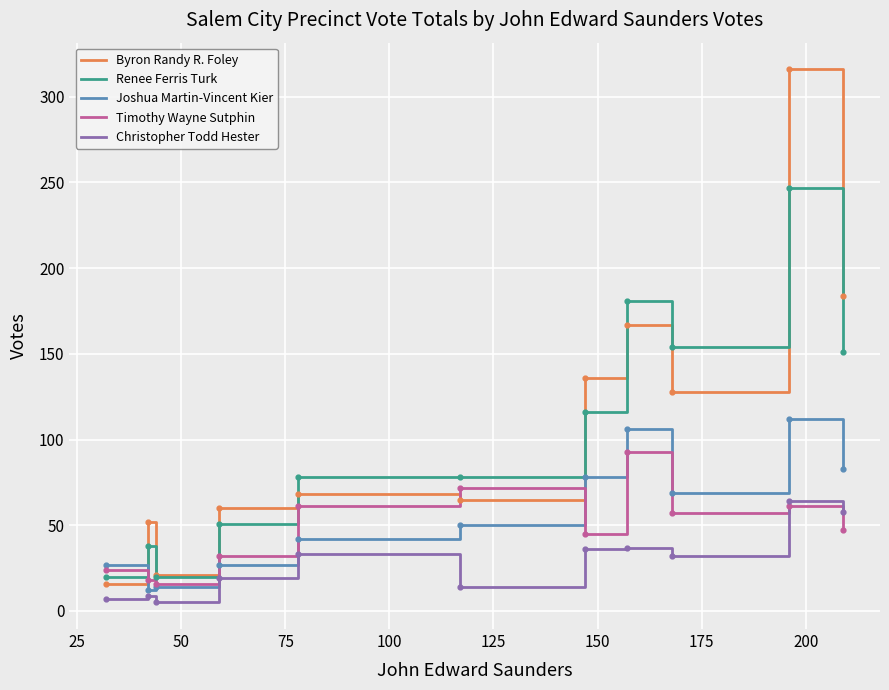

What is the greatest value displayed?

316